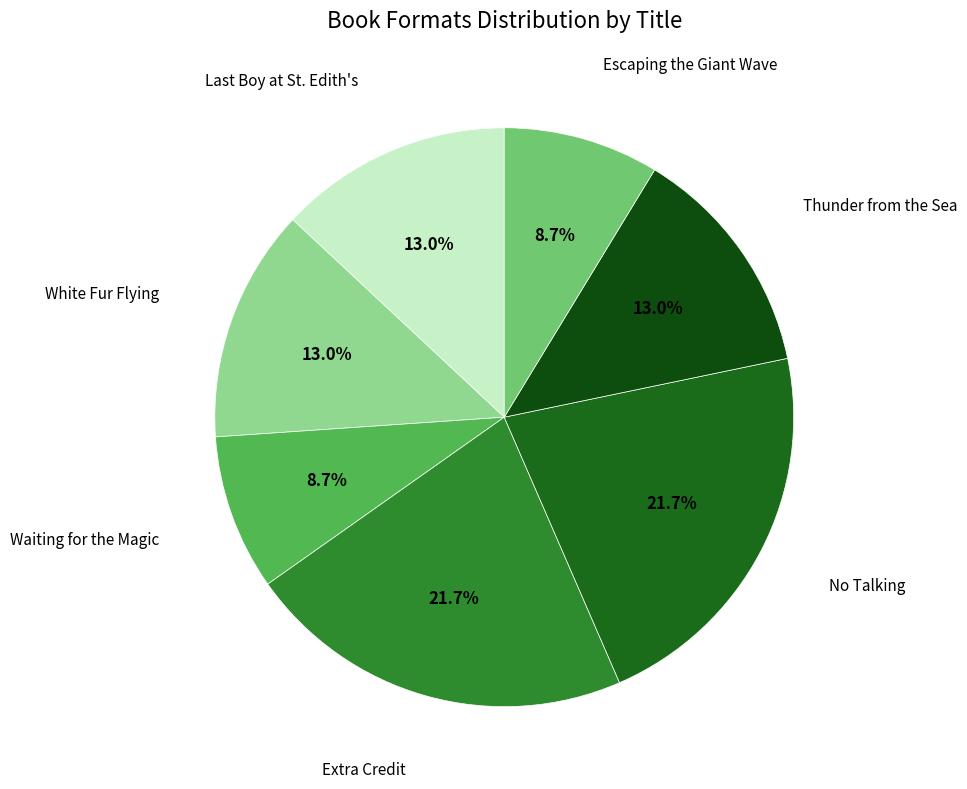

To the nearest percent, what is the average slice percentage?

14%